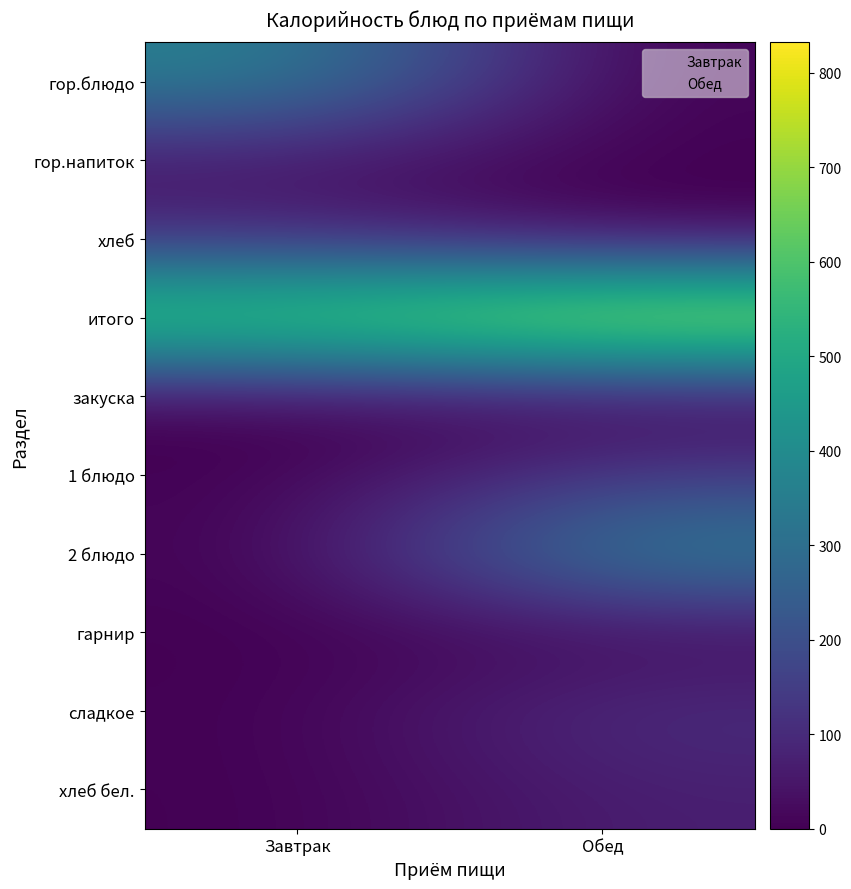

At which category is the sum across all series the highest?

итого